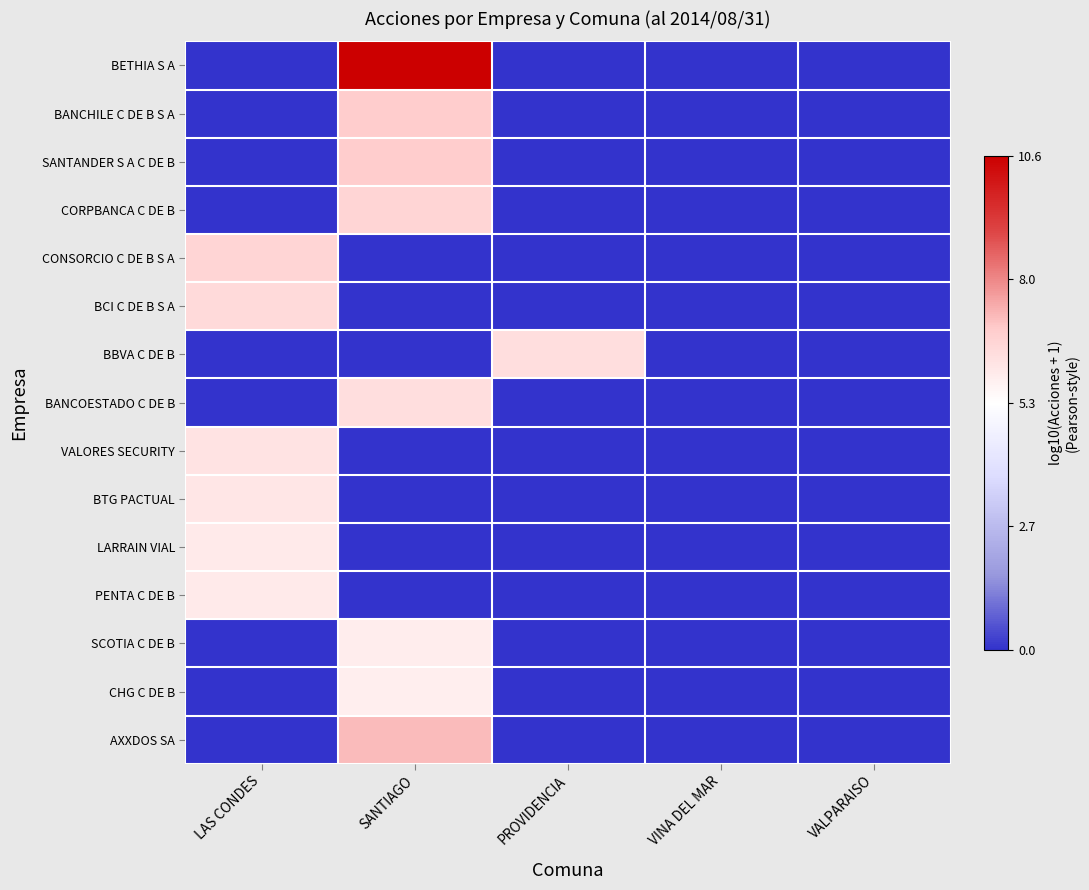

Reading right to left, list all the values displayed in this chart.

BETHIA S A: VALPARAISO=0.0	VINA DEL MAR=0.0	PROVIDENCIA=0.0	SANTIAGO=10.6	LAS CONDES=0.0
BANCHILE C DE B S A: VALPARAISO=0.0	VINA DEL MAR=0.0	PROVIDENCIA=0.0	SANTIAGO=6.9	LAS CONDES=0.0
SANTANDER S A C DE B: VALPARAISO=0.0	VINA DEL MAR=0.0	PROVIDENCIA=0.0	SANTIAGO=6.9	LAS CONDES=0.0
CORPBANCA C DE B: VALPARAISO=0.0	VINA DEL MAR=0.0	PROVIDENCIA=0.0	SANTIAGO=6.6	LAS CONDES=0.0
CONSORCIO C DE B S A: VALPARAISO=0.0	VINA DEL MAR=0.0	PROVIDENCIA=0.0	SANTIAGO=0.0	LAS CONDES=6.6
BCI C DE B S A: VALPARAISO=0.0	VINA DEL MAR=0.0	PROVIDENCIA=0.0	SANTIAGO=0.0	LAS CONDES=6.4
BBVA C DE B: VALPARAISO=0.0	VINA DEL MAR=0.0	PROVIDENCIA=6.3	SANTIAGO=0.0	LAS CONDES=0.0
BANCOESTADO C DE B: VALPARAISO=0.0	VINA DEL MAR=0.0	PROVIDENCIA=0.0	SANTIAGO=6.3	LAS CONDES=0.0
VALORES SECURITY: VALPARAISO=0.0	VINA DEL MAR=0.0	PROVIDENCIA=0.0	SANTIAGO=0.0	LAS CONDES=6.1
BTG PACTUAL: VALPARAISO=0.0	VINA DEL MAR=0.0	PROVIDENCIA=0.0	SANTIAGO=0.0	LAS CONDES=6.1
LARRAIN VIAL: VALPARAISO=0.0	VINA DEL MAR=0.0	PROVIDENCIA=0.0	SANTIAGO=0.0	LAS CONDES=5.9
PENTA C DE B: VALPARAISO=0.0	VINA DEL MAR=0.0	PROVIDENCIA=0.0	SANTIAGO=0.0	LAS CONDES=5.9
SCOTIA C DE B: VALPARAISO=0.0	VINA DEL MAR=0.0	PROVIDENCIA=0.0	SANTIAGO=5.9	LAS CONDES=0.0
CHG C DE B: VALPARAISO=0.0	VINA DEL MAR=0.0	PROVIDENCIA=0.0	SANTIAGO=5.8	LAS CONDES=0.0
AXXDOS SA: VALPARAISO=0.0	VINA DEL MAR=0.0	PROVIDENCIA=0.0	SANTIAGO=7.1	LAS CONDES=0.0